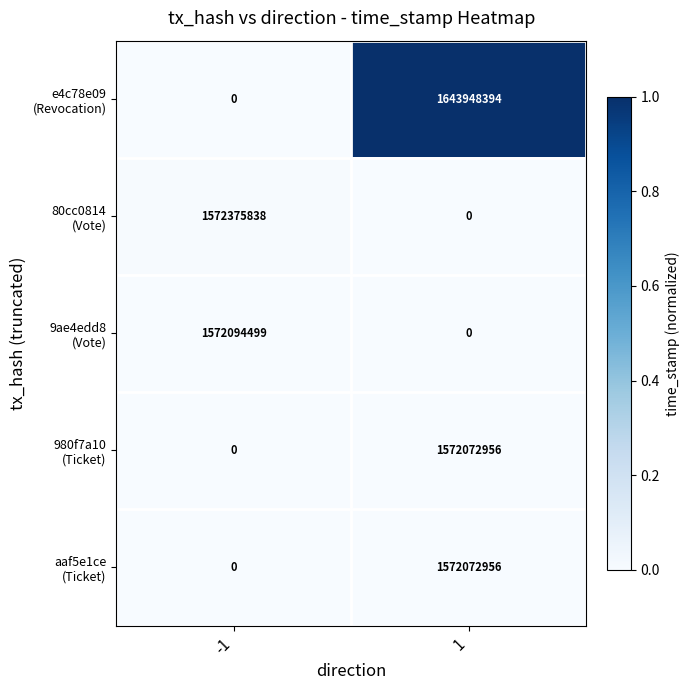

What is the total value across all series at 1?

4788094306